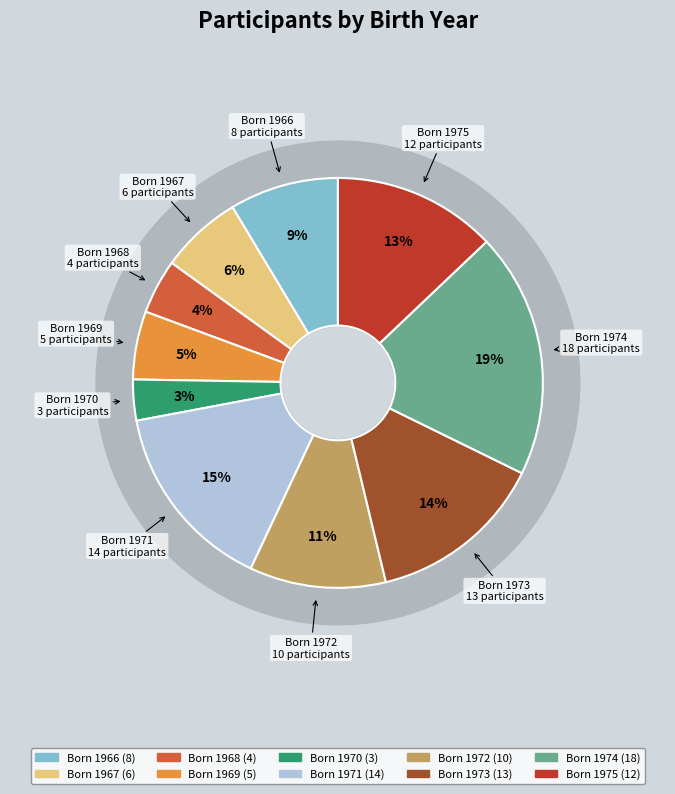

To the nearest percent, what is the average slice percentage?

10%